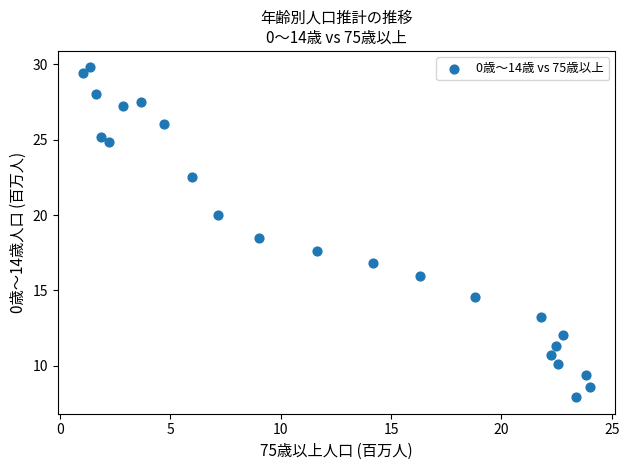

What is the range of Y values (max minus min)?

21.9